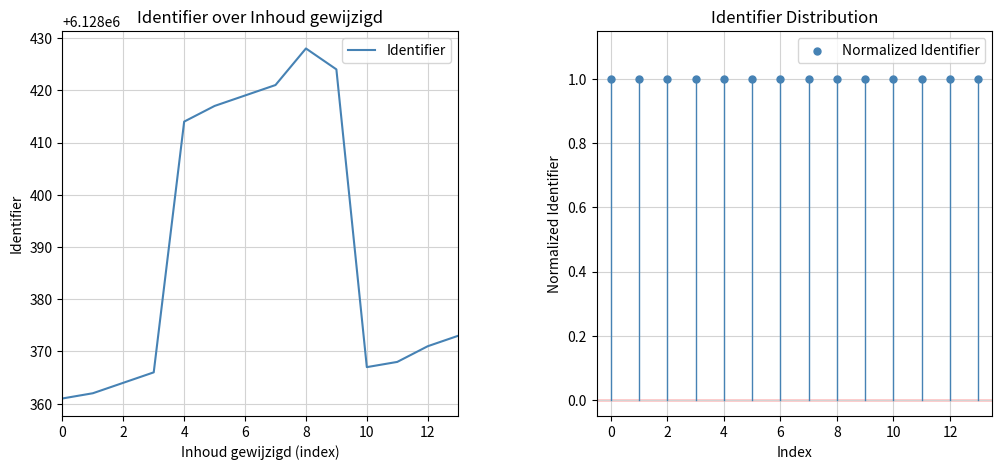

What are all the series names shown in the legend?

Identifier, Normalized Identifier